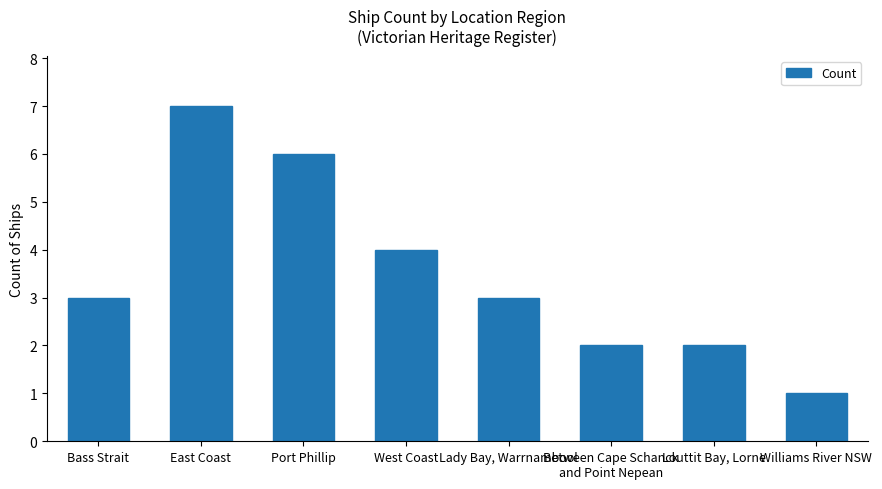

What is the minimum value shown in the chart?

1